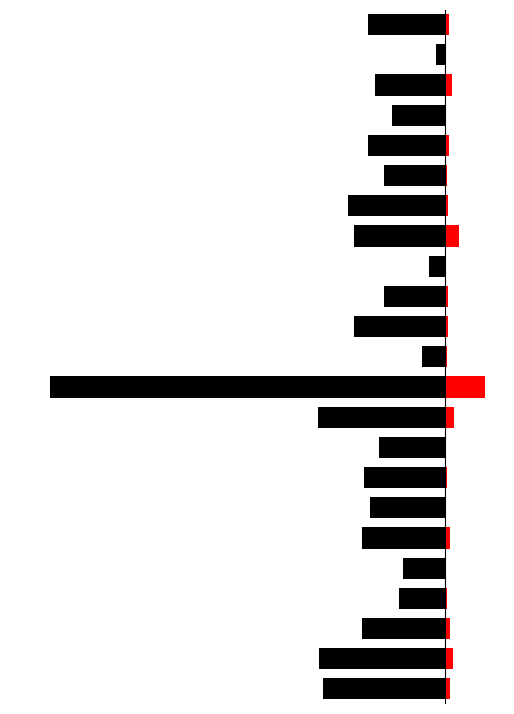

What is the difference between the maximum and minimum values in the Калорийность series?

97.7